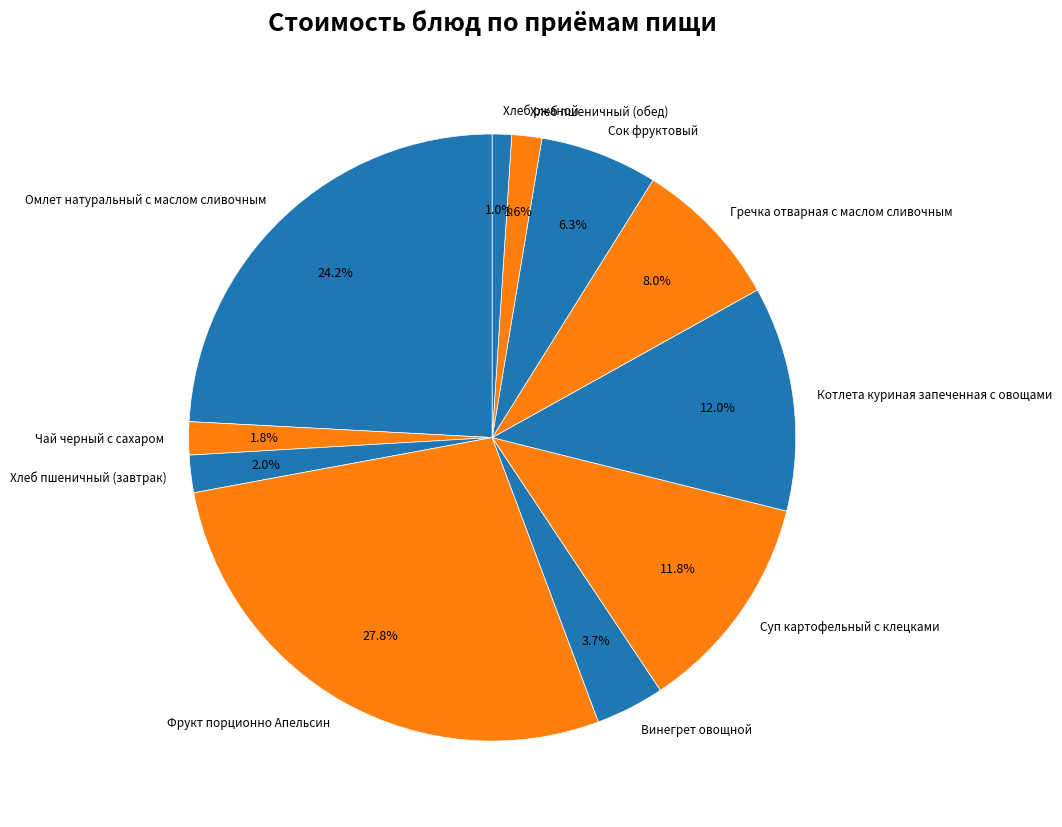

Count the number of slices in the pie.

11